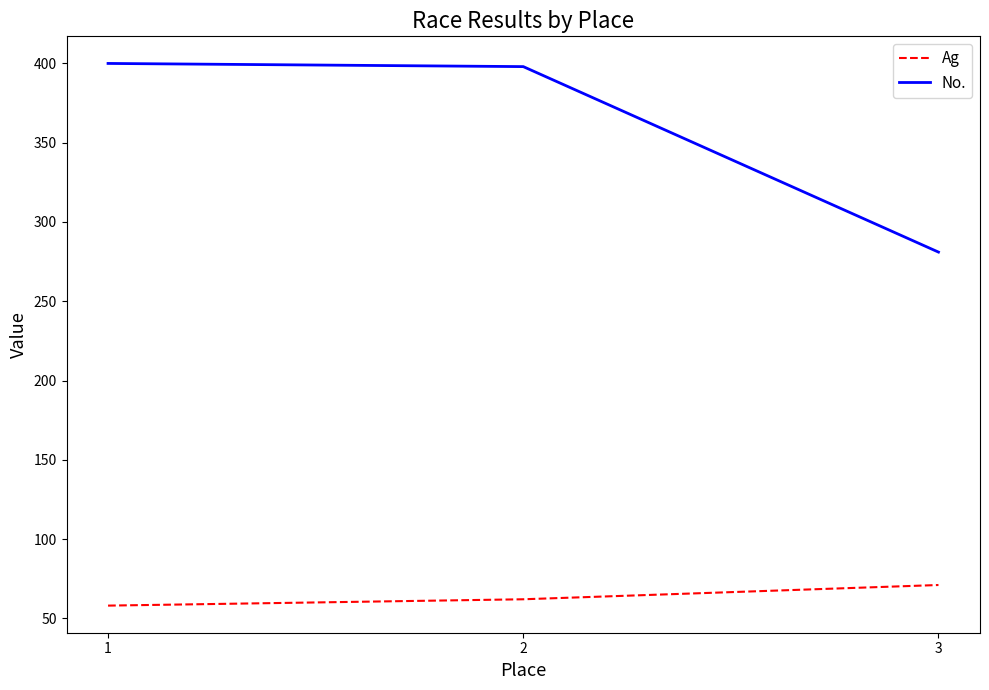

What is the average value of the No. series?

360